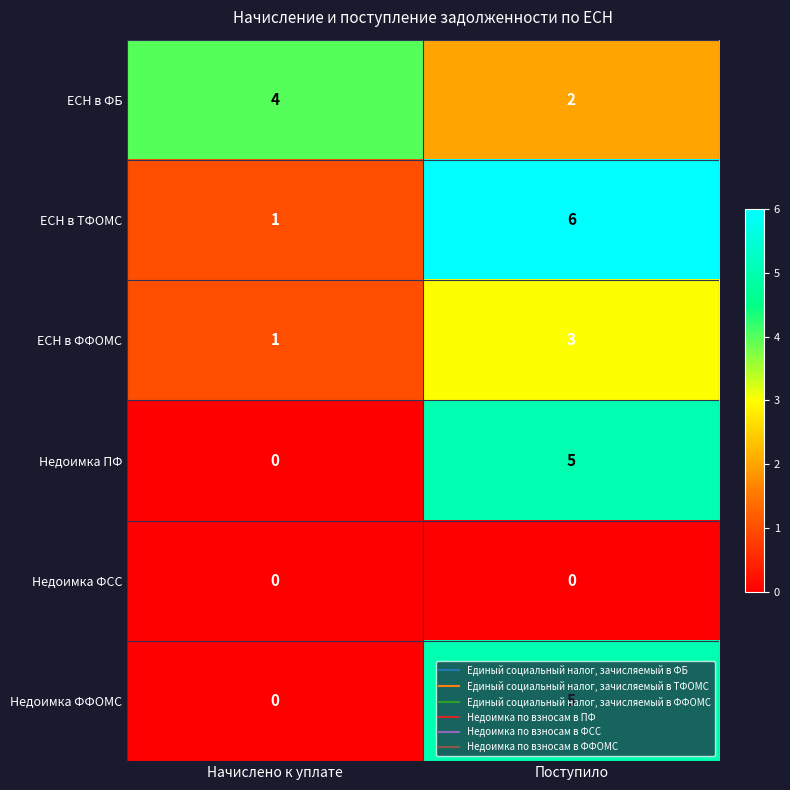

The ЕСН в ФБ series shows 4 at Начислено к уплате. True or false?

True